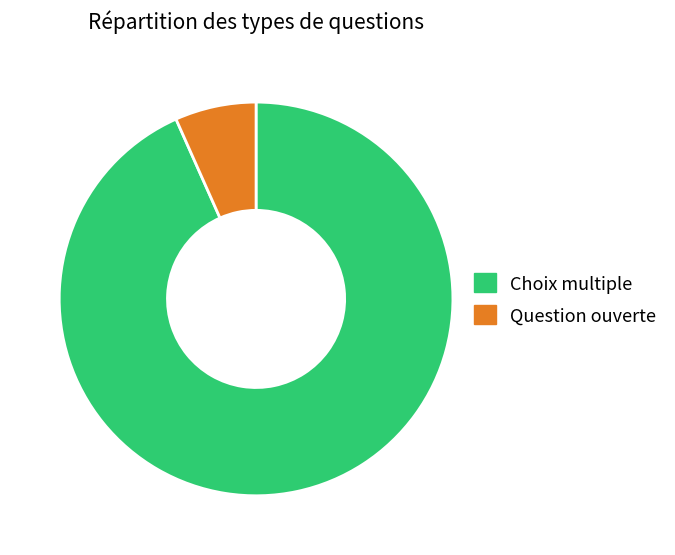

Does any single category account for the majority?

Yes